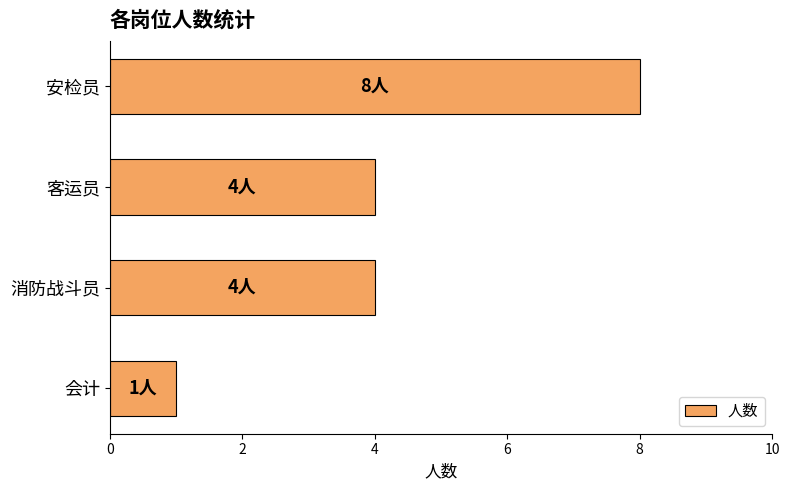

What is the change in value from 会计 to 安检员?

+7